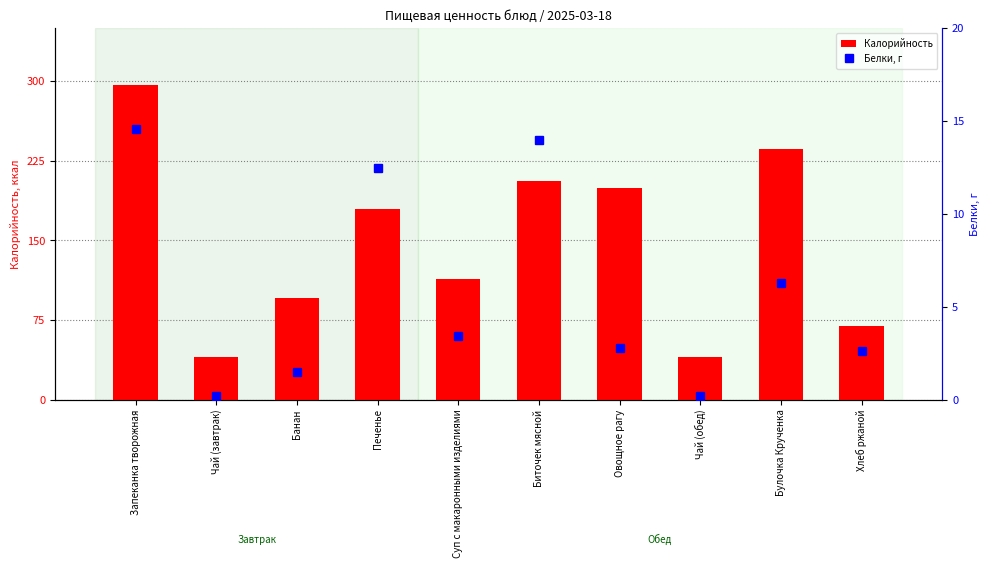

The value of Калорийность at Чай (обед) is 40.0. True or false?

True